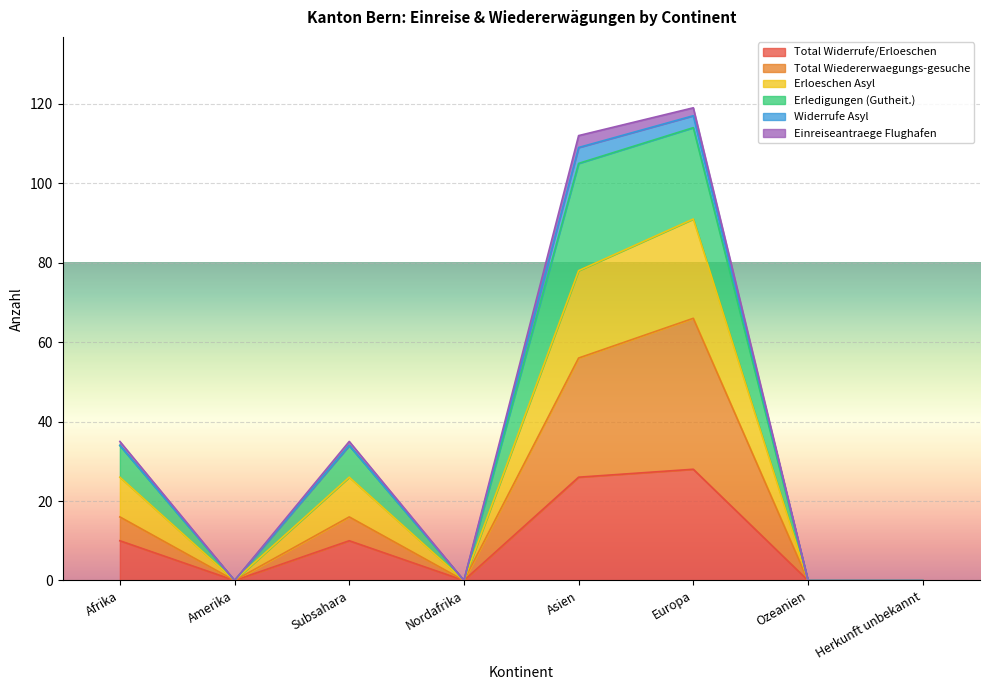

How many data points in Erloeschen Asyl are above 34?

2